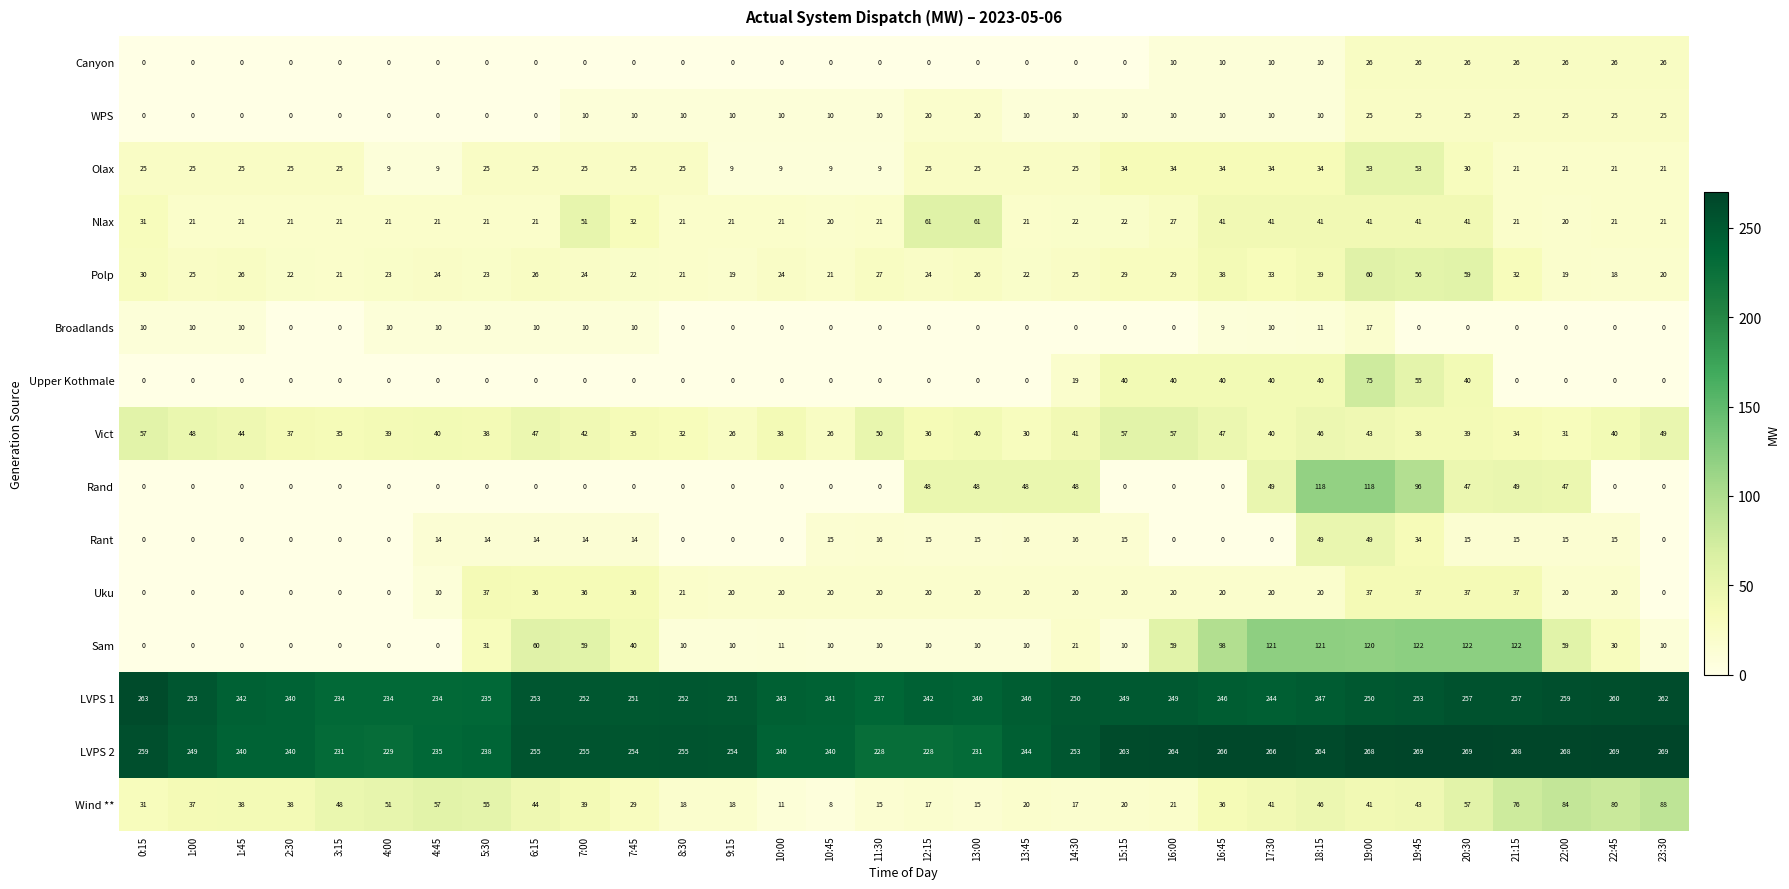

List the series in order of their peak value, lowest first.

Broadlands, WPS, Canyon, Uku, Rant, Olax, Vict, Polp, Nlax, Upper Kothmale, Wind **, Rand, Sam, LVPS 1, LVPS 2